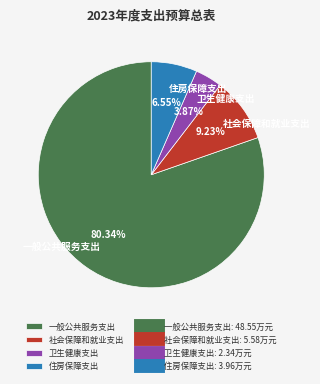

Rank the categories by value from lowest to highest.

卫生健康支出, 住房保障支出, 社会保障和就业支出, 一般公共服务支出